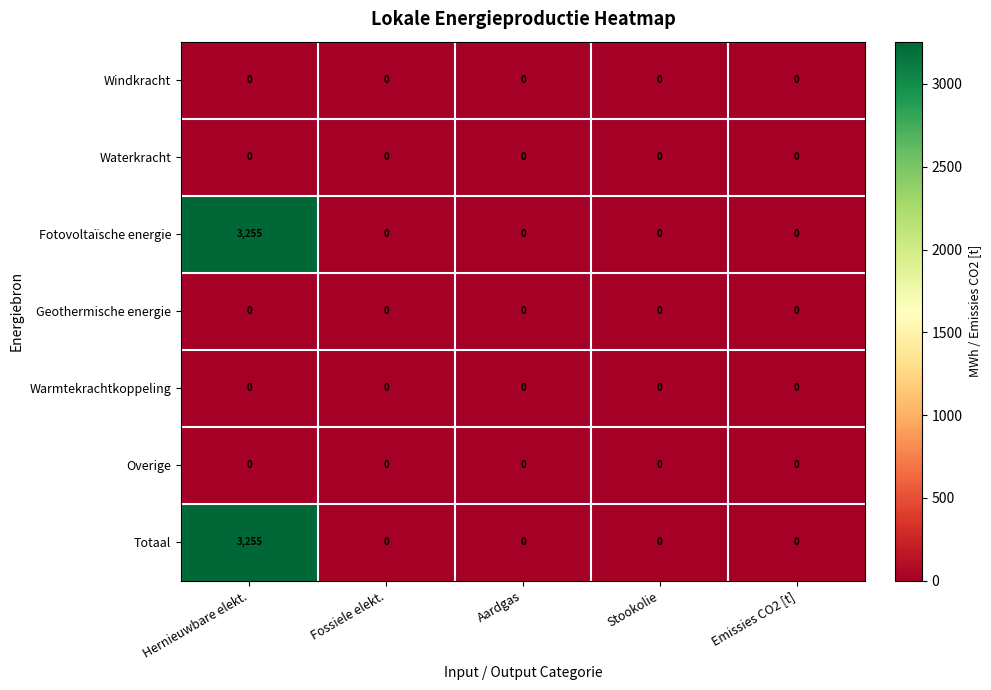

At which category is the sum across all series the highest?

Hernieuwbare elekt.